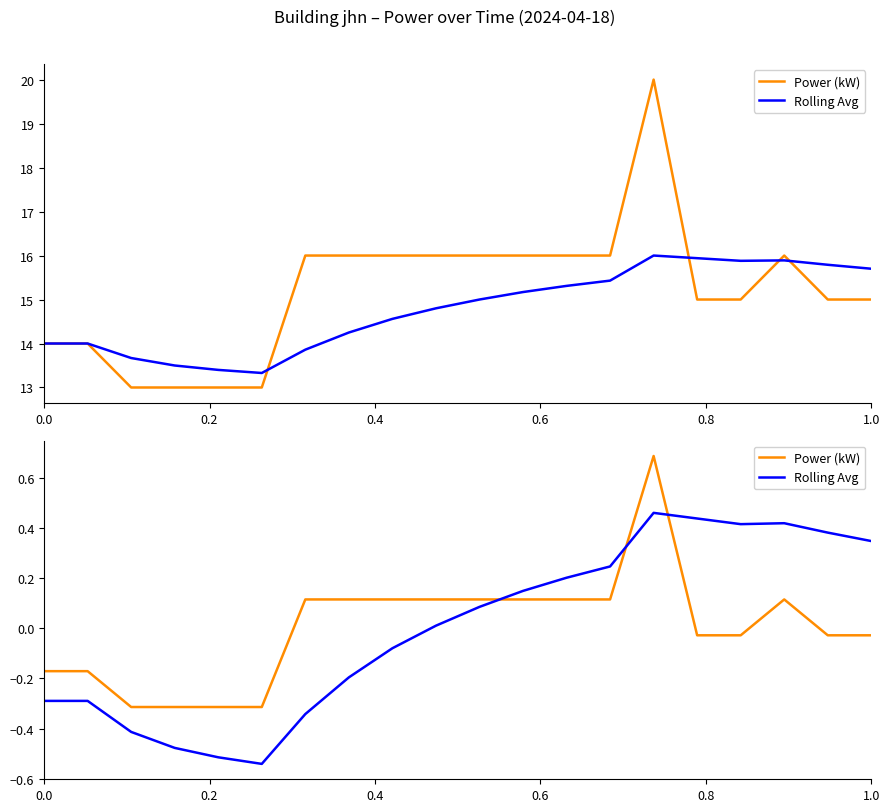

True or false: Rolling Avg and Power (kW) cross at least once.

True